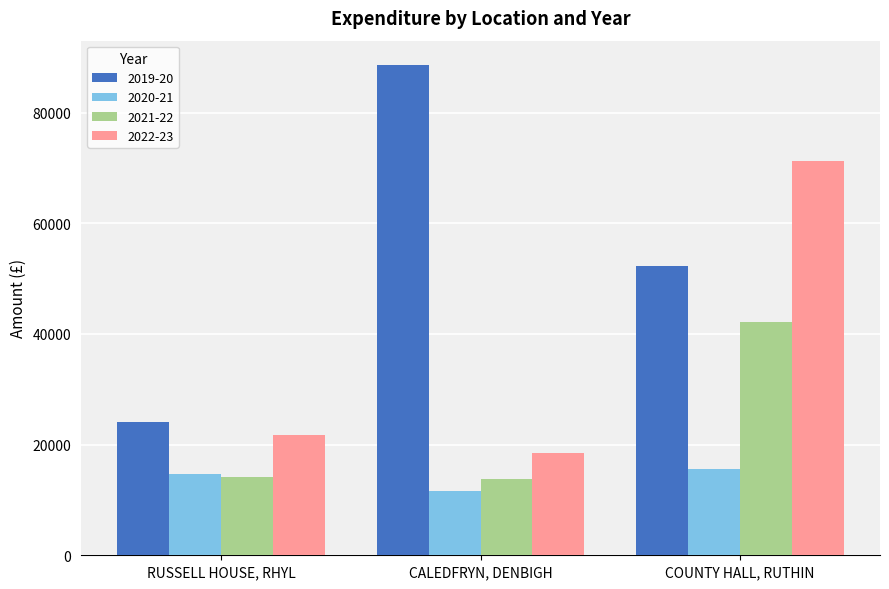

True or false: 2021-22 has a value of 57759.2 at COUNTY HALL, RUTHIN.

False